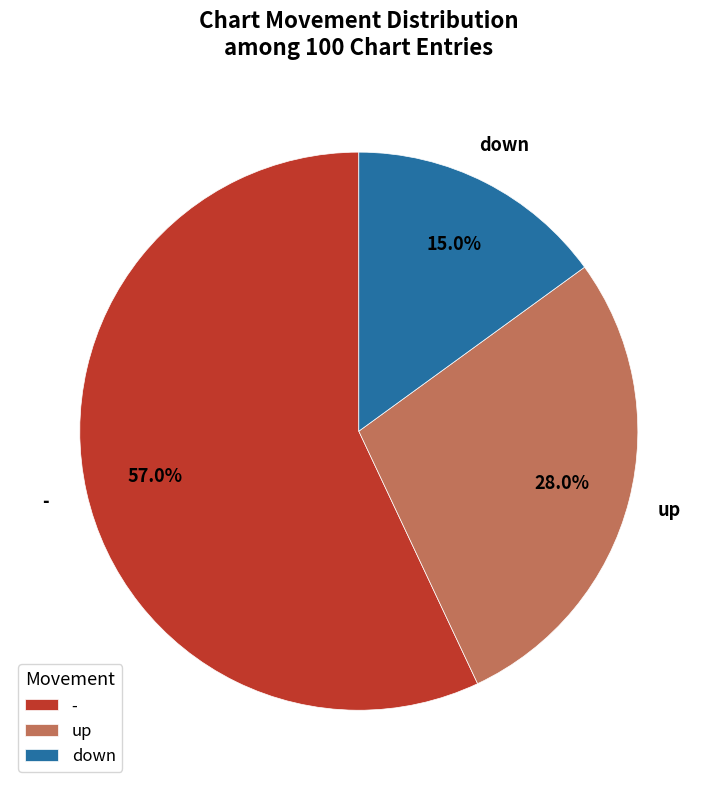

Between up and down, which is larger?

up